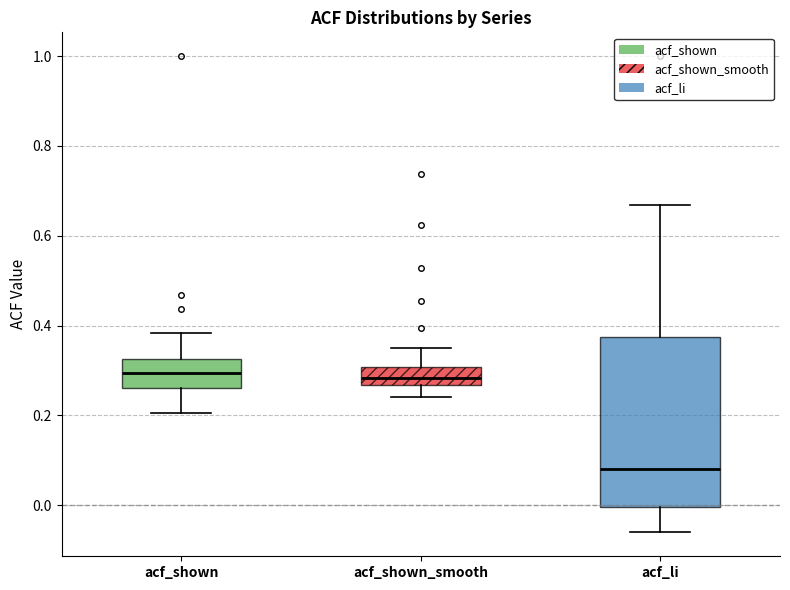

Reading left to right, read every box against the y-axis: the position of its median line, the range the box covers, and the ends of its whiskers. The values are not printed on the chart, so give them approximately, as read against the axis.

acf_shown: median 0.30, box 0.26 to 0.32, whiskers 0.20 to 0.38
acf_shown_smooth: median 0.28, box 0.26 to 0.30, whiskers 0.24 to 0.34
acf_li: median 0.08, box 0.00 to 0.38, whiskers -0.06 to 0.66